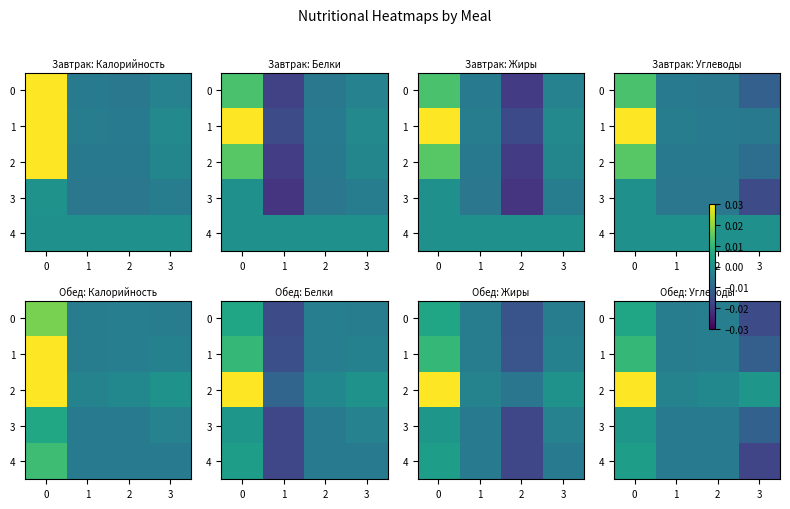

Which series has the largest total across all categories?

2